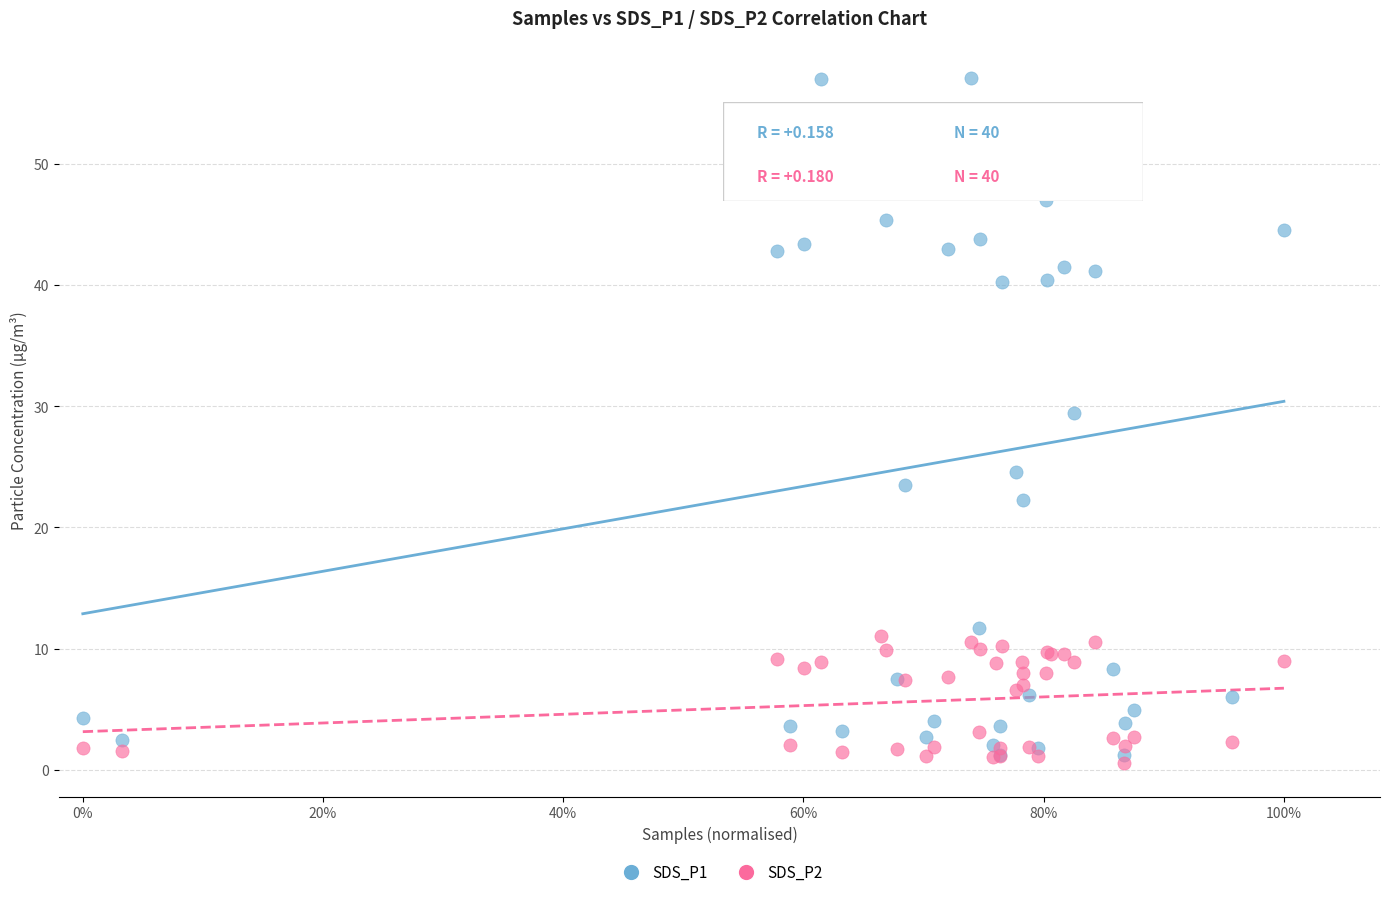

Across all series, what Y value is closest to 28?

29.5